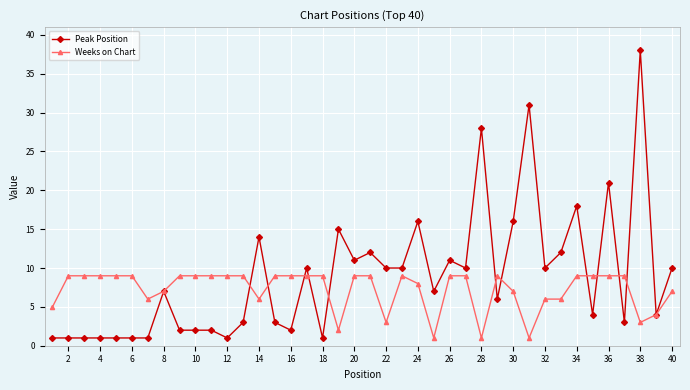

At how many categories does at least one series exceed 20?

4